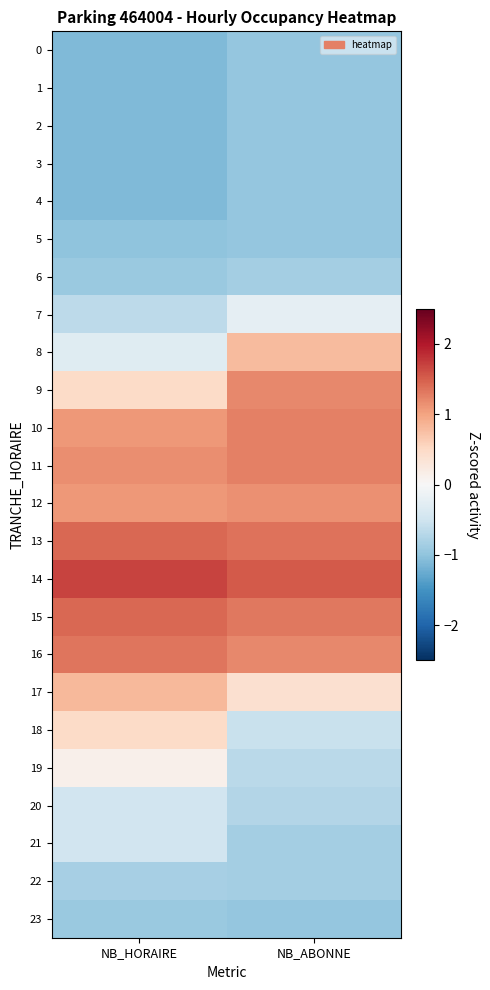

Which series changed the most between NB_HORAIRE and NB_ABONNE?

8